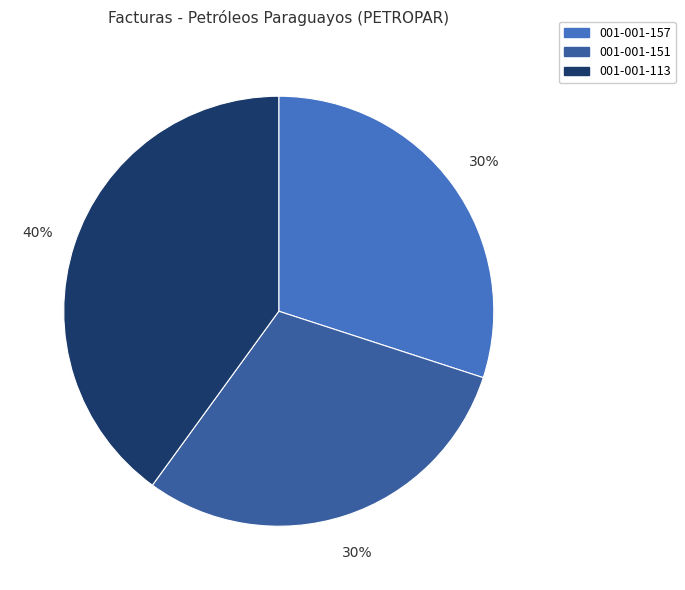

To the nearest percent, what portion does 001-001-157 represent?

30%